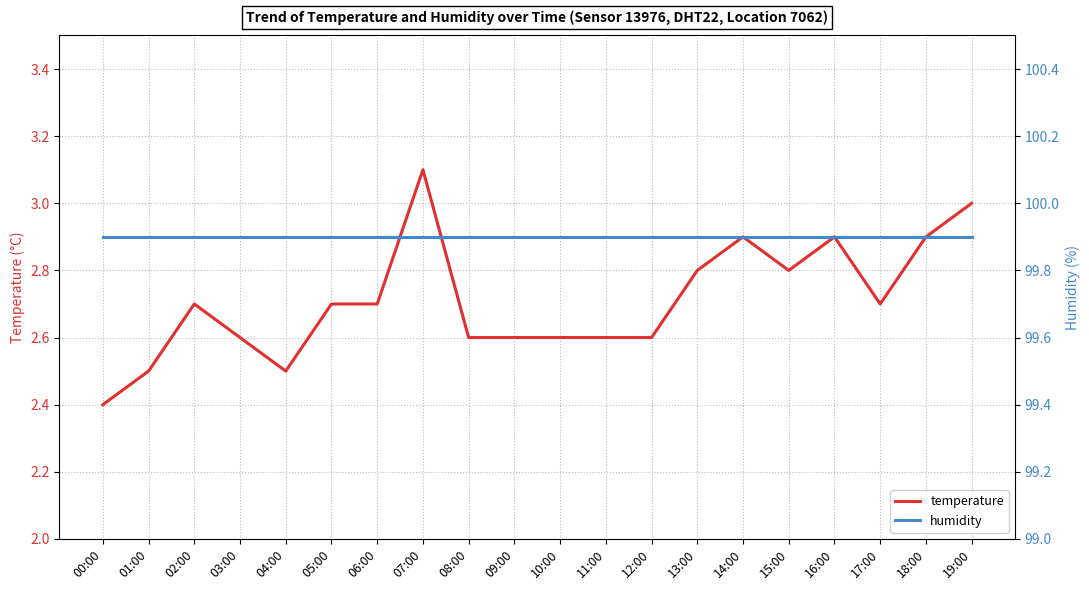

How many lines are shown in the chart?

2